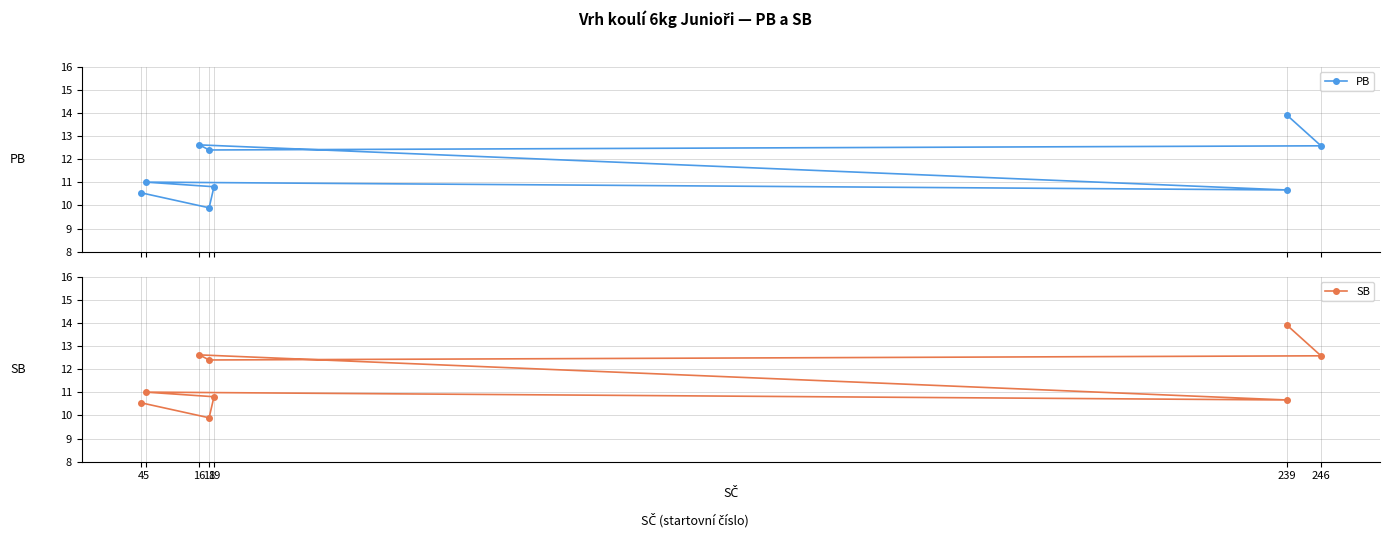

Is this an area chart (filled region under the line)?

No